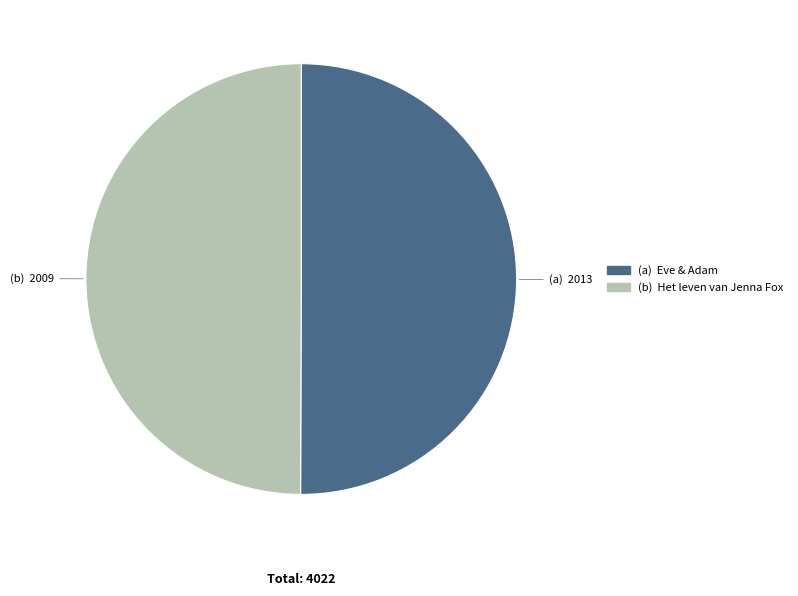

Count the number of slices in the pie.

2